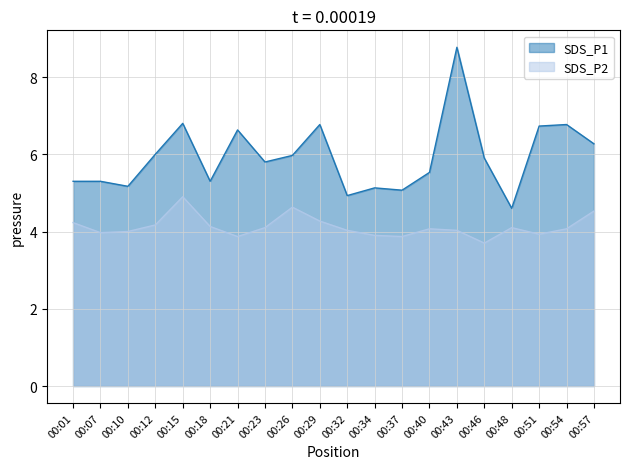

True or false: SDS_P1 and SDS_P2 cross at least once.

False